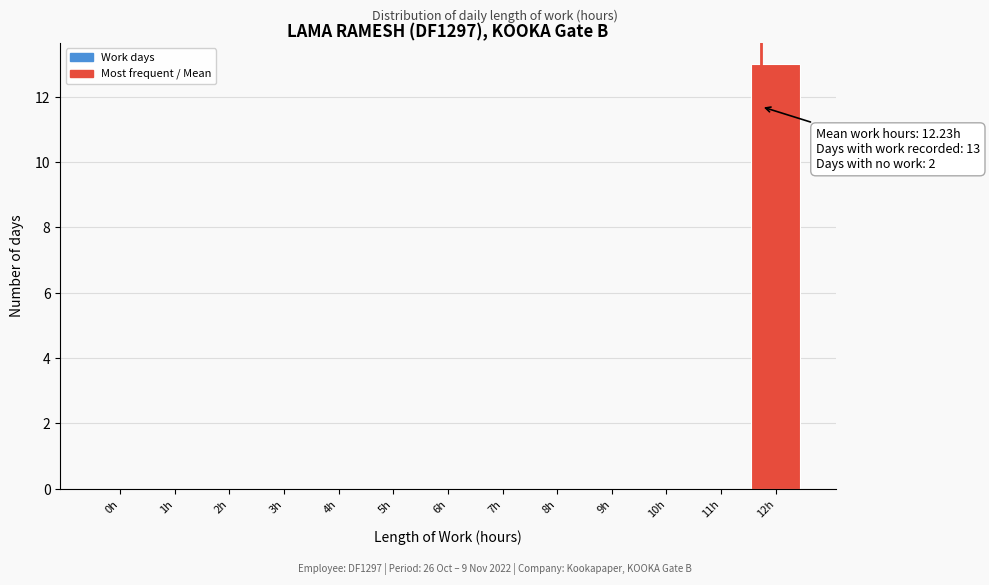

Reading left to right, extract all data points from this chart.

0h=0	1h=0	2h=0	3h=0	4h=0	5h=0	6h=0	7h=0	8h=0	9h=0	10h=0	11h=0	12h=13